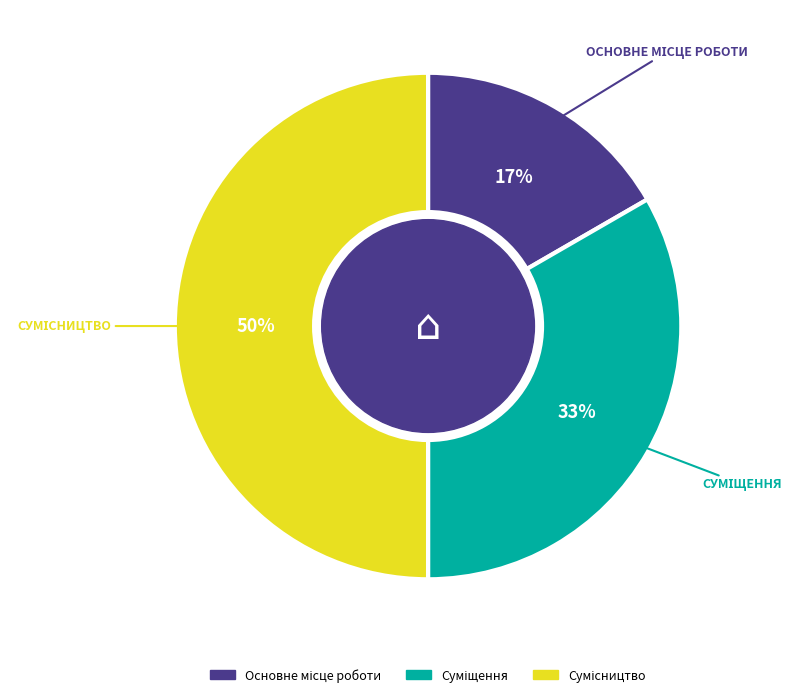

To the nearest percent, what is the difference between the largest and smallest slice percentages?

33%